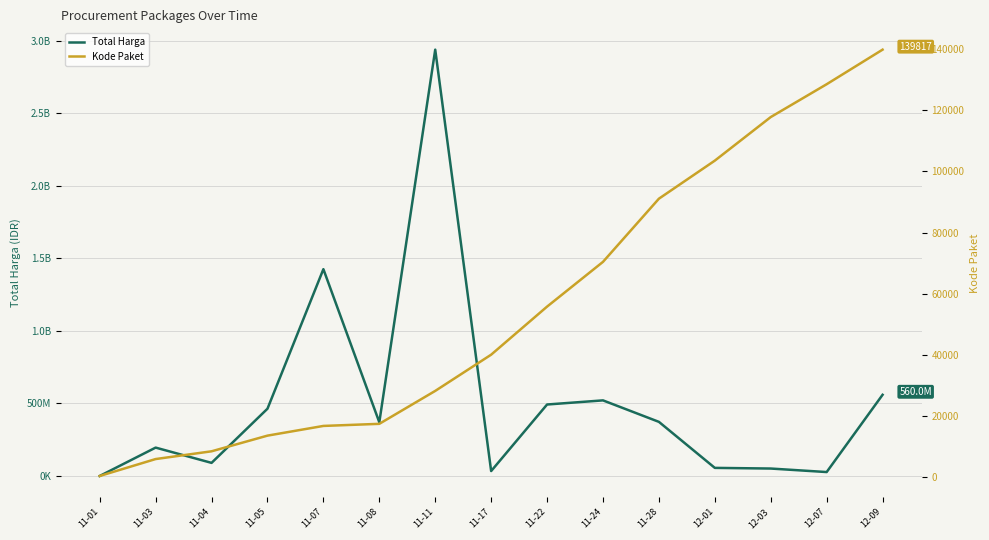

What is the difference between the second highest and second lowest values in the Total Harga series?

1398455900